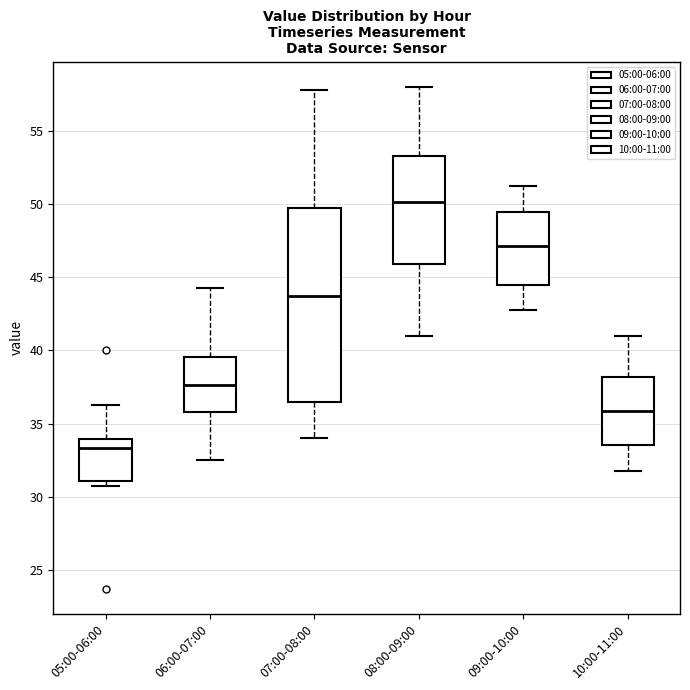

Where is the lower edge of the box for 06:00-07:00 on the y-axis? The values are not printed on the chart, so give them approximately, as read against the axis.

36.0